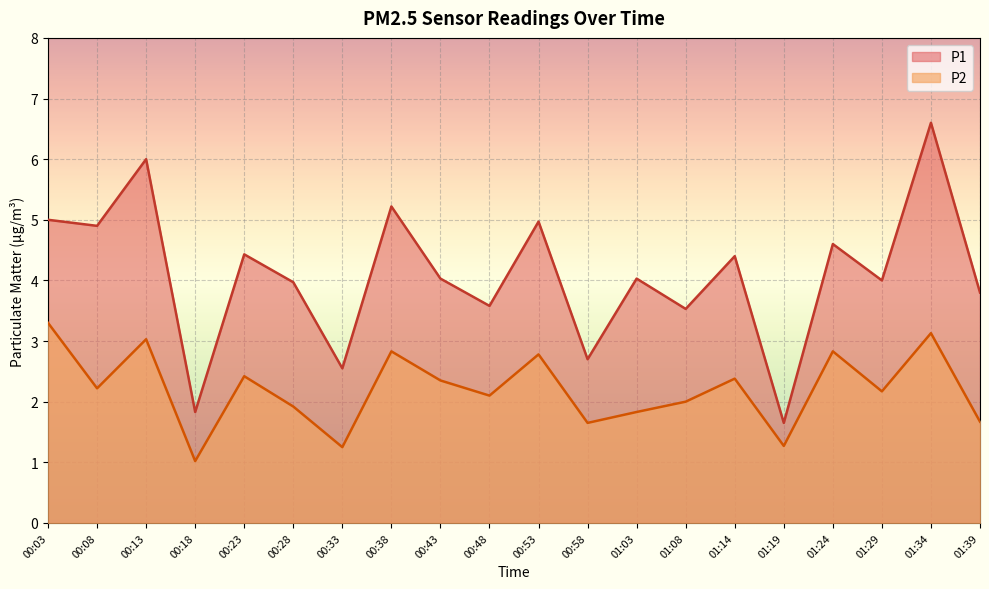

True or false: P2 and P1 cross at least once.

False